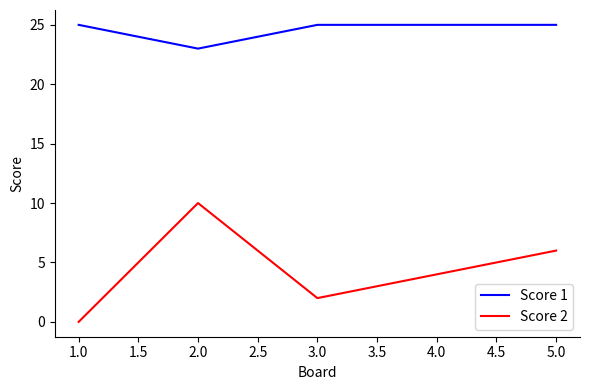

What position from the left is 5.0?

5